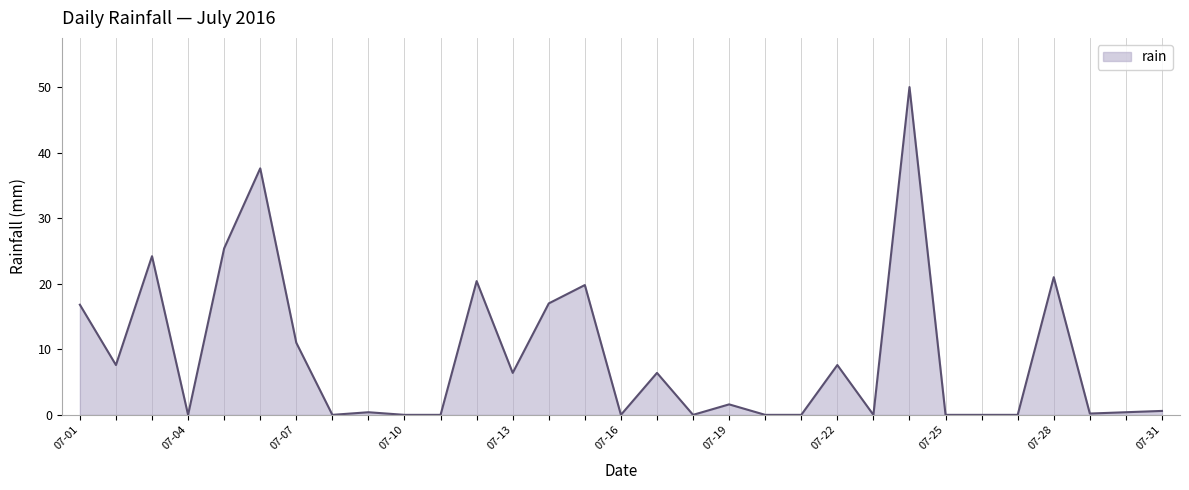

What is the maximum value shown in the chart?

50.0